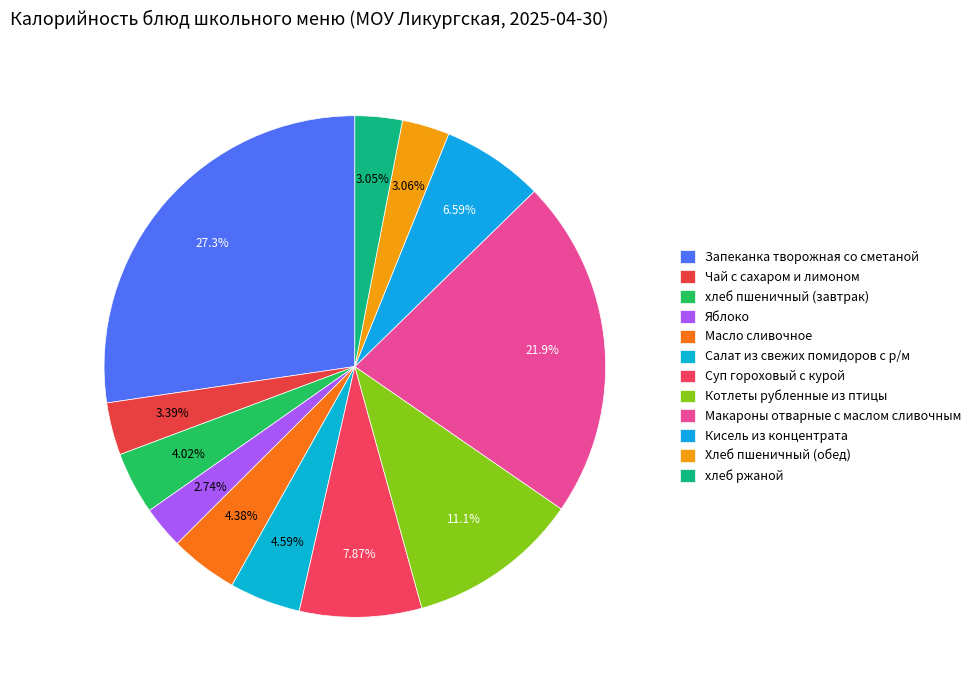

To the nearest percent, what portion does Макароны отварные с маслом сливочным represent?

22%